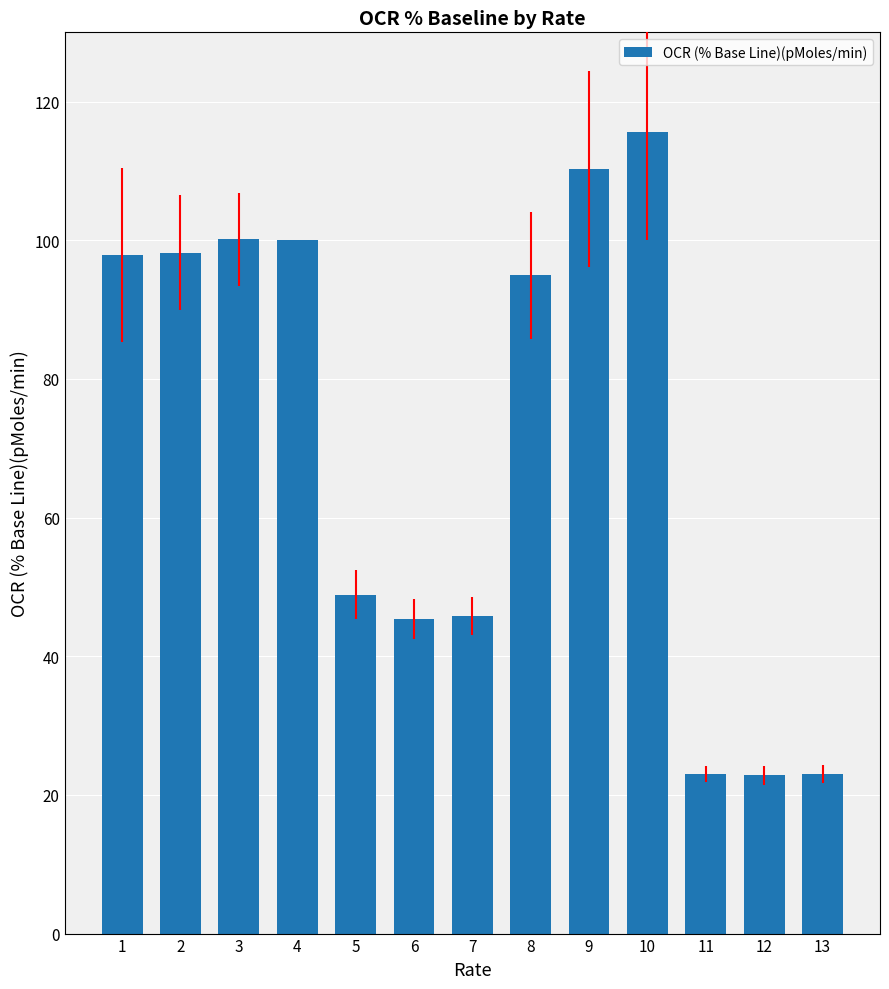

How many data points are less than 94?

6